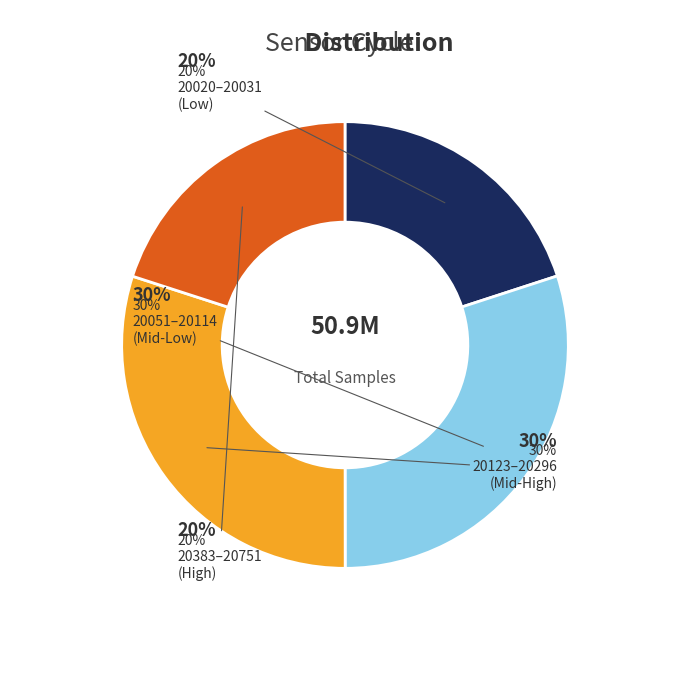

Does any single category account for the majority?

No